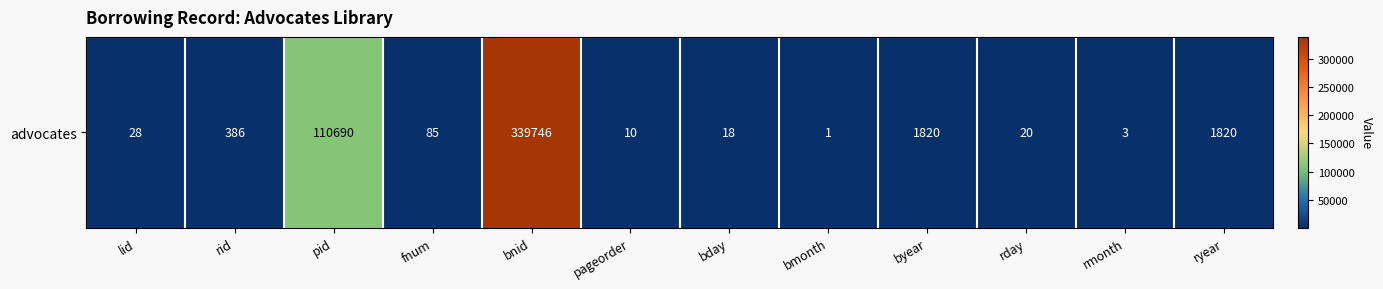

Reading right to left, what are all the values shown in this chart?

ryear=1820	rmonth=3	rday=20	byear=1820	bmonth=1	bday=18	pageorder=10	bnid=339746	fnum=85	pid=110690	rid=386	lid=28